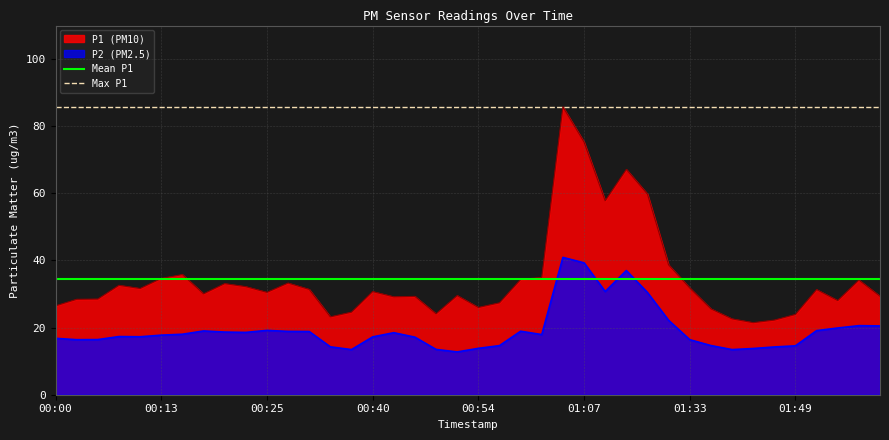

At which label is Max P1 closest to 85?

00:00